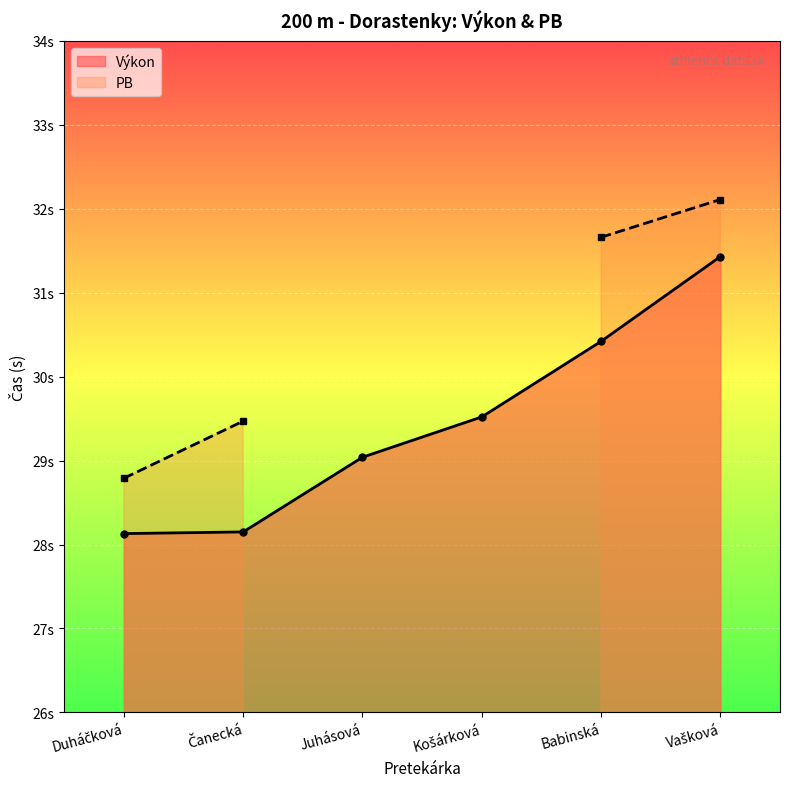

Reading left to right, extract all data points from this chart.

28.1	28.1	29.0	29.5	30.4	31.4